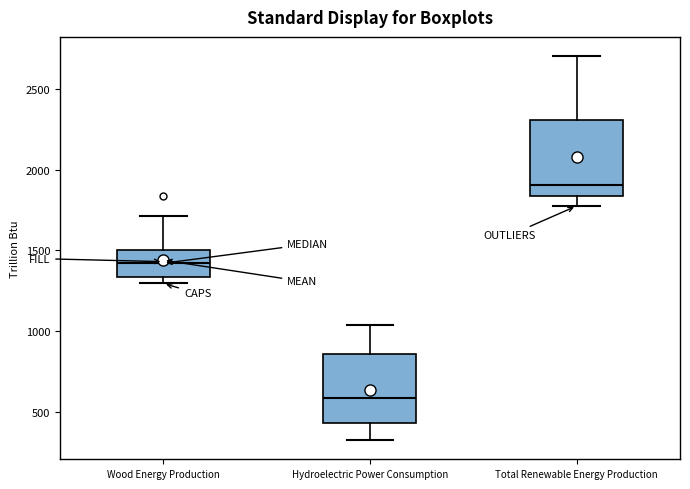

Reading left to right, read every box against the y-axis: the position of its median line, the range the box covers, and the ends of its whiskers. The values are not printed on the chart, so give them approximately, as read against the axis.

Wood Energy Production: median 1400, box 1350 to 1500, whiskers 1300 to 1700
Hydroelectric Power Consumption: median 600, box 450 to 850, whiskers 300 to 1050
Total Renewable Energy Production: median 1900, box 1850 to 2300, whiskers 1800 to 2700